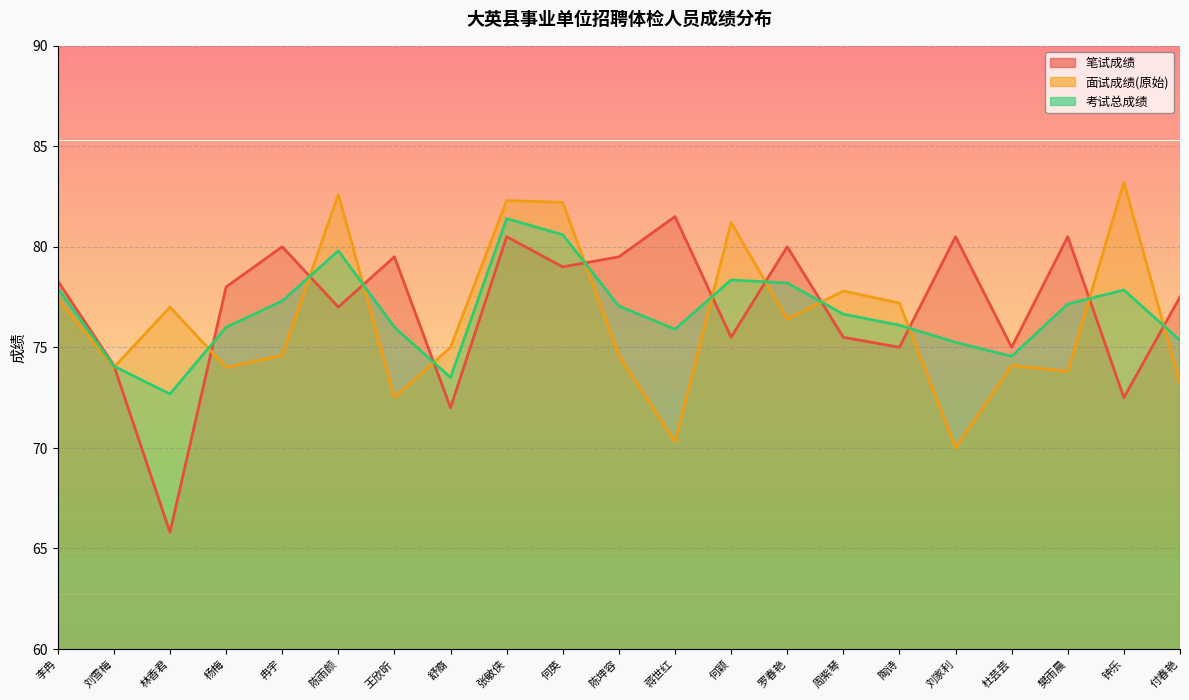

Reading left to right, transcribe all the data shown in this chart.

笔试成绩: 78.3	74.1	65.8	78.0	80.0	77.0	79.5	72.0	80.5	79.0	79.5	81.5	75.5	80.0	75.5	75.0	80.5	75.0	80.5	72.5	77.5
面试成绩(原始): 77.4	74.0	77.0	74.0	74.6	82.6	72.5	75.0	82.3	82.2	74.6	70.3	81.2	76.4	77.8	77.2	70.0	74.1	73.8	83.2	73.2
考试总成绩: 77.9	74.1	72.7	76.0	77.3	79.8	76.0	73.5	81.4	80.6	77.0	75.9	78.3	78.2	76.7	76.1	75.2	74.5	77.2	77.8	75.3